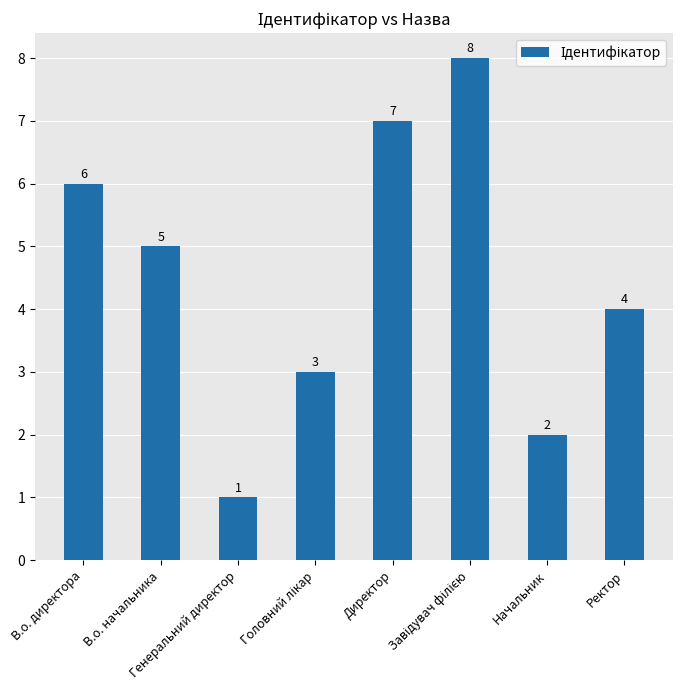

What is the maximum value shown in the chart?

8